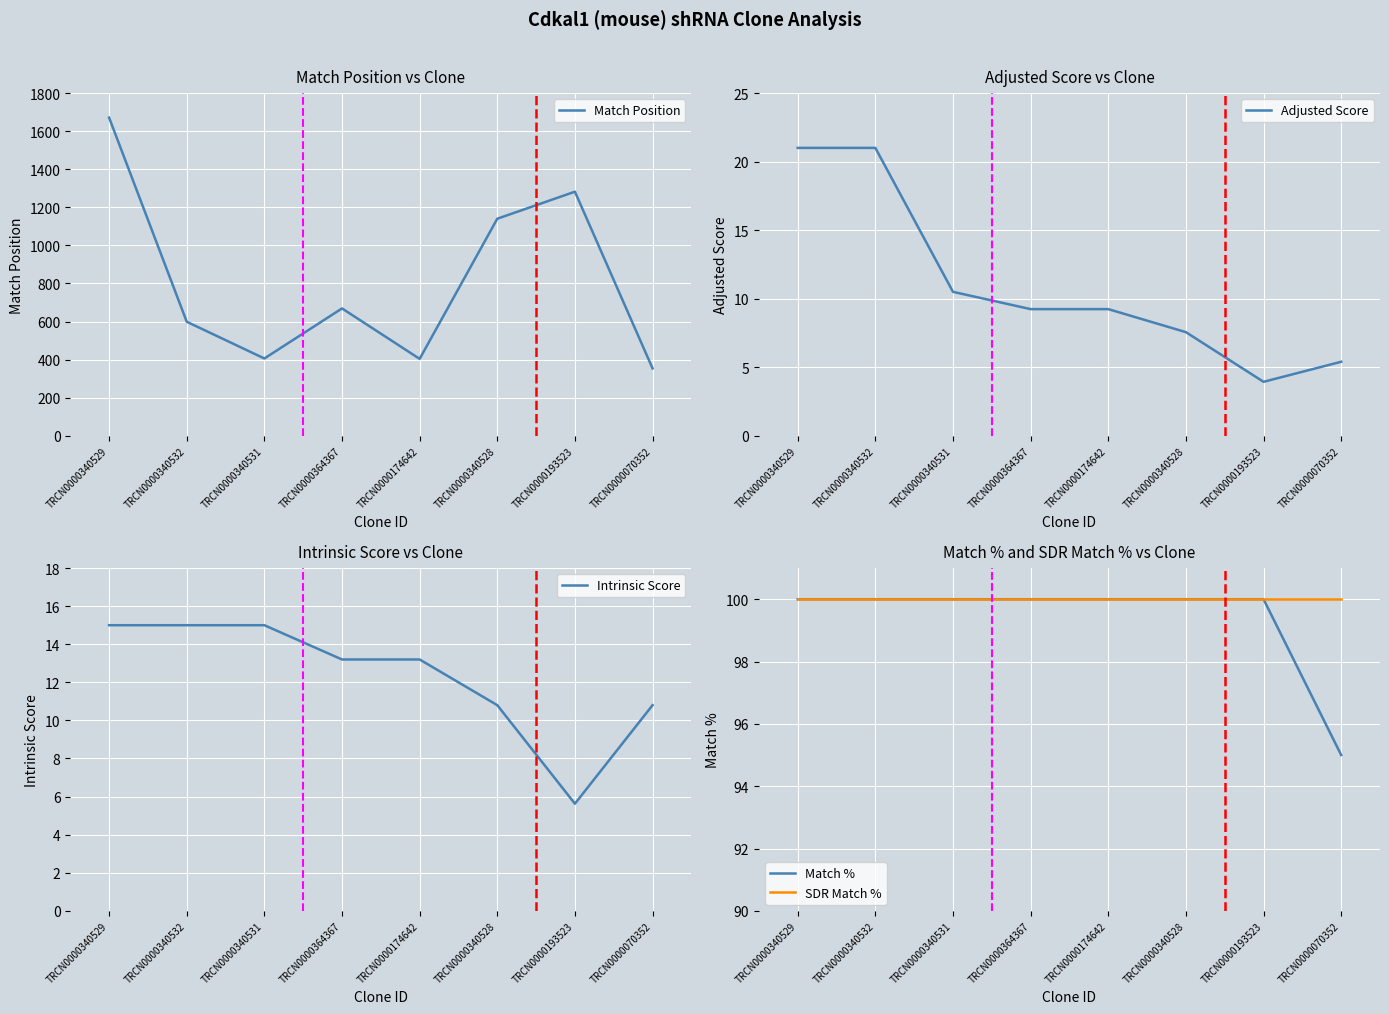

The Adjusted Score series shows 10.5 at TRCN0000340531. True or false?

True